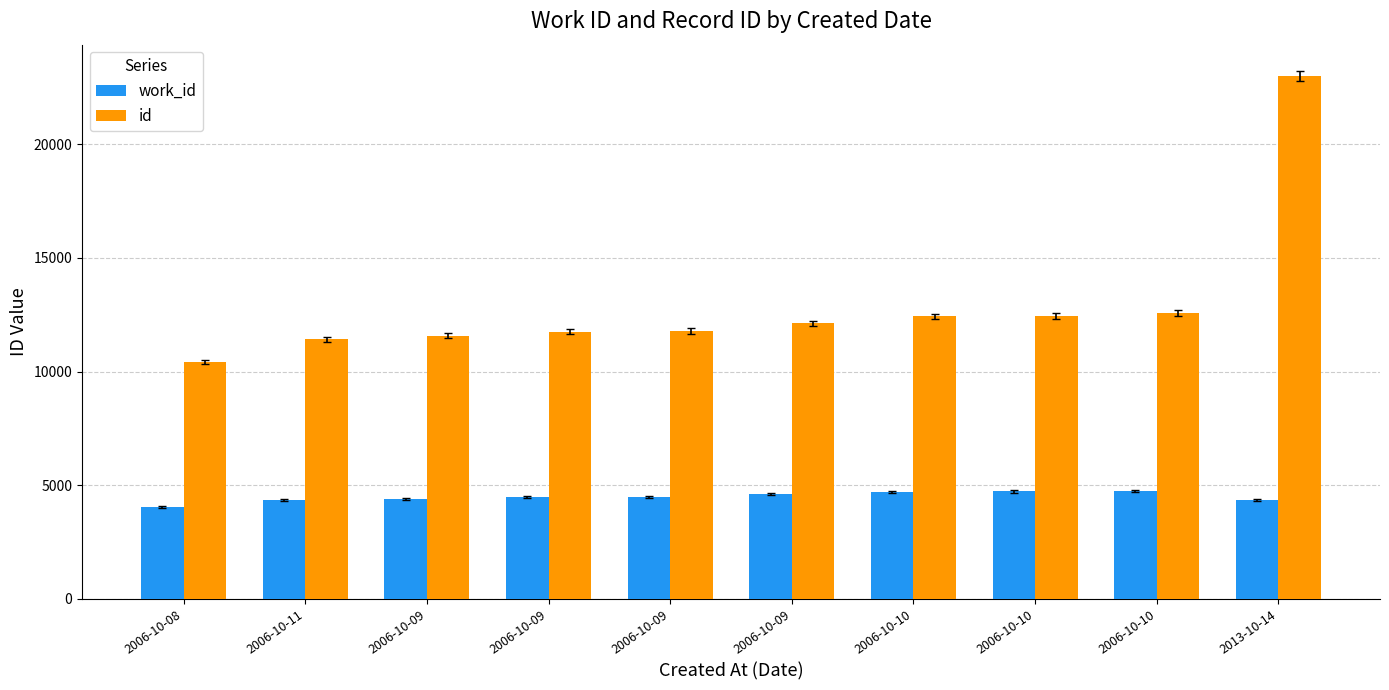

Which series has the largest range (max minus min)?

id